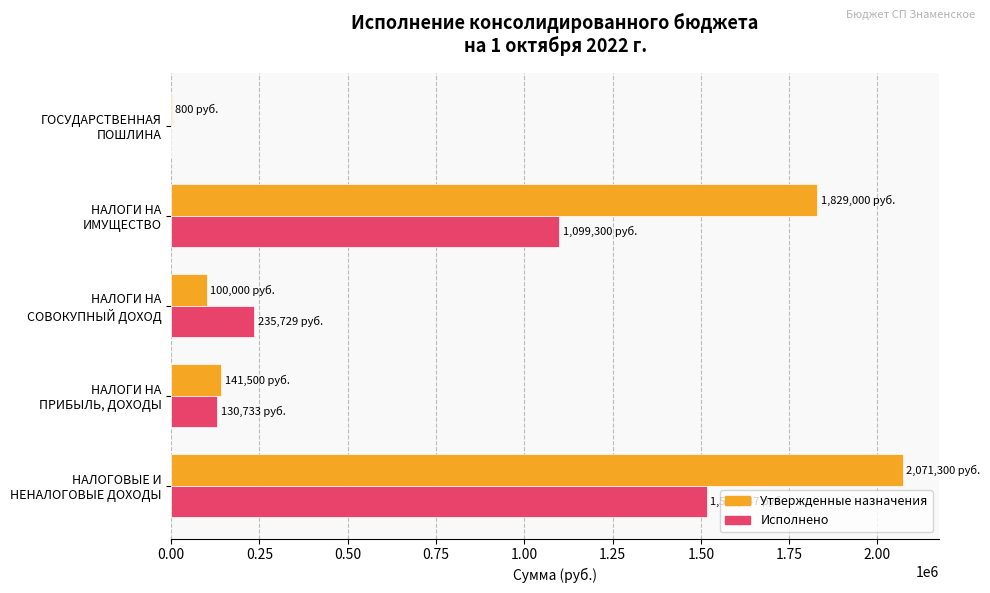

What is the maximum value shown in the chart?

2071300.0